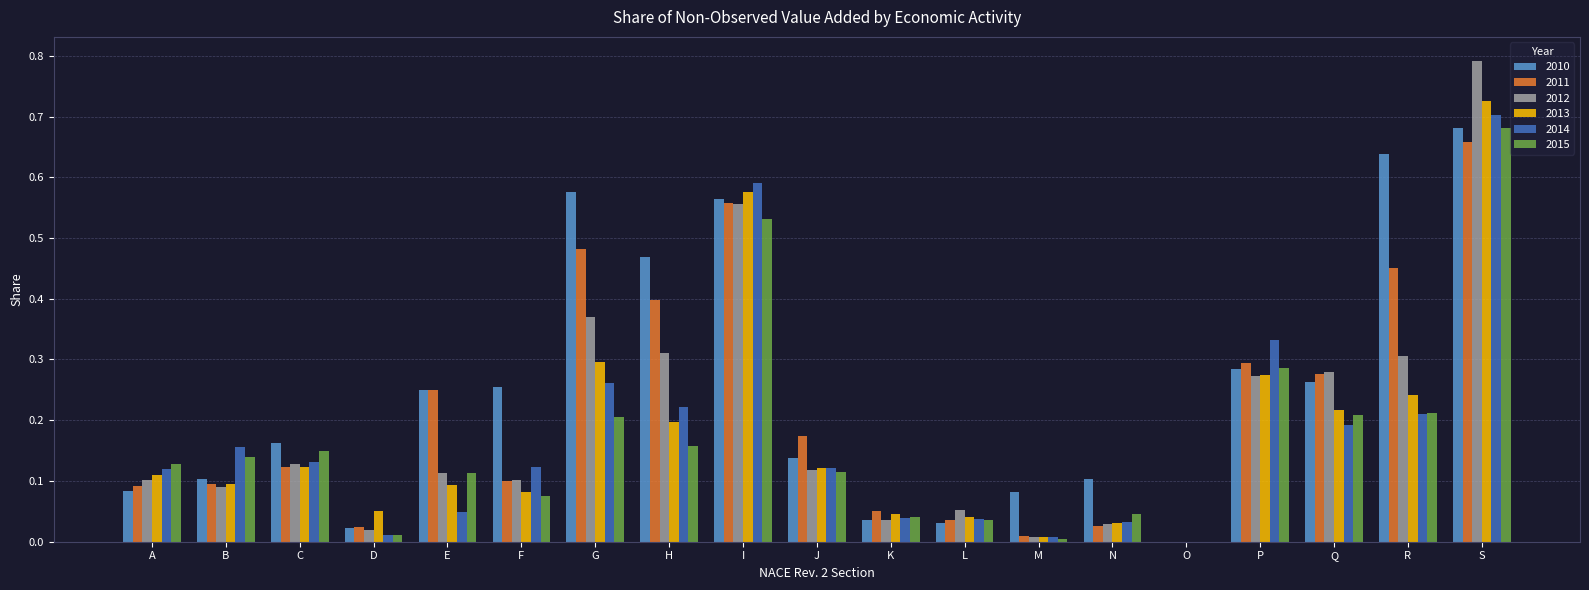

Which category has the highest value across all series?

S